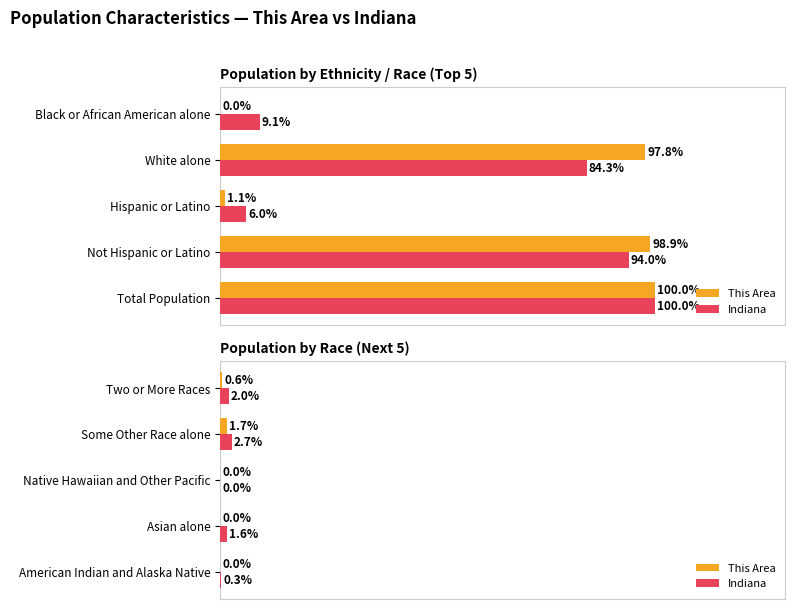

Are the bars grouped side by side (vs. stacked)?

Yes